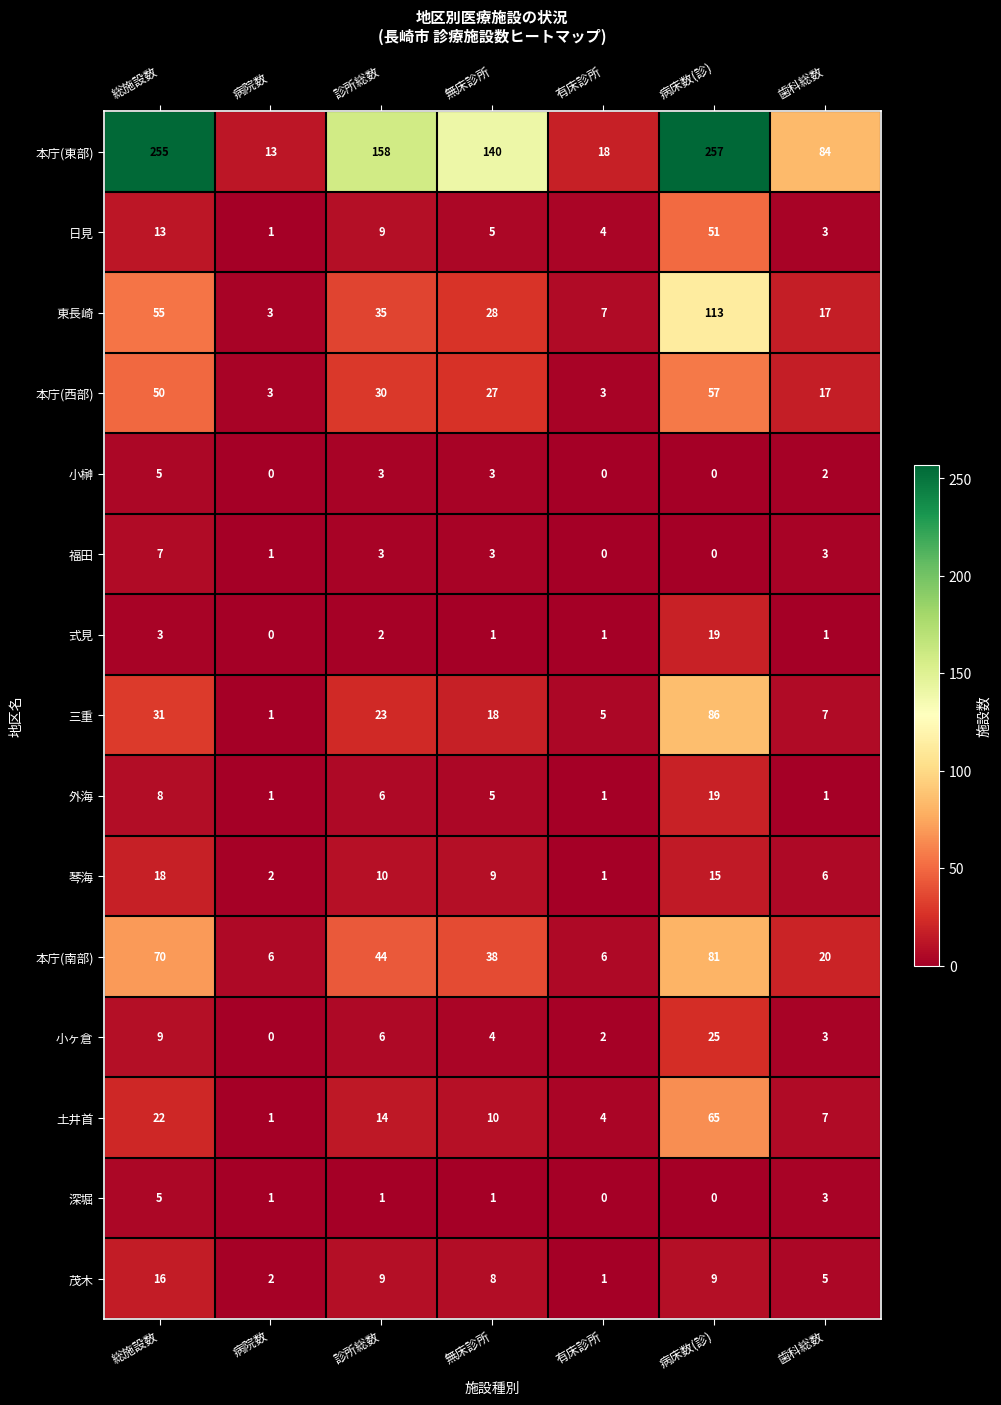

What is the difference between the maximum and minimum values in the 本庁(東部) series?

244